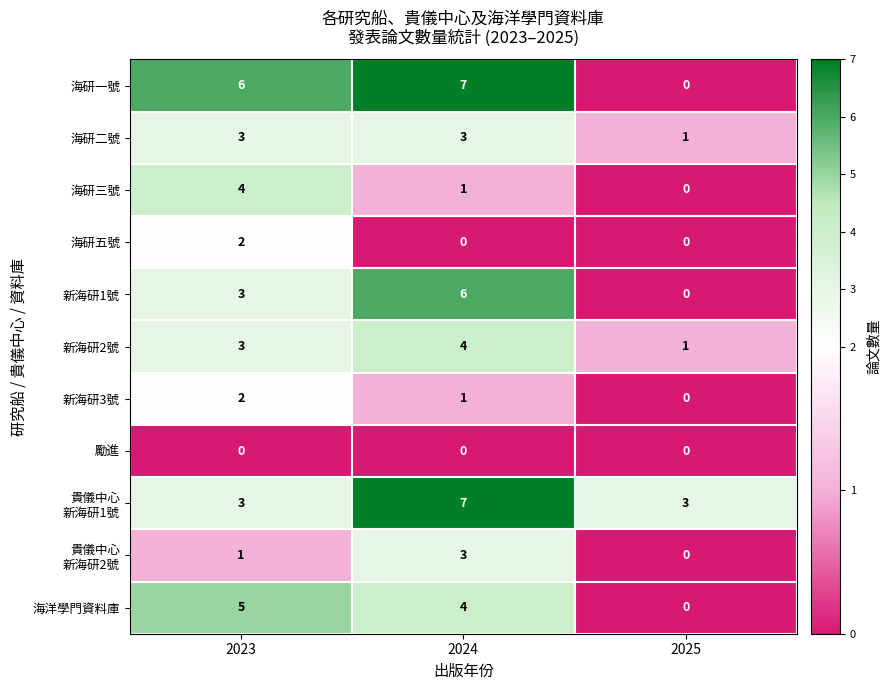

How many categories are shown in the chart?

3